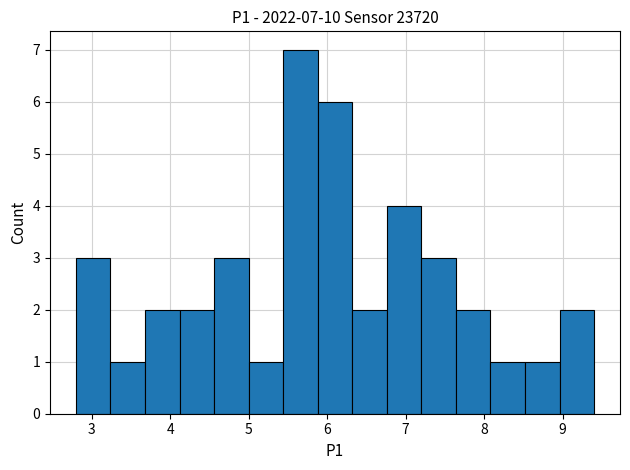

Over which range of the x-axis is the bar tallest?

5.44 to 5.88